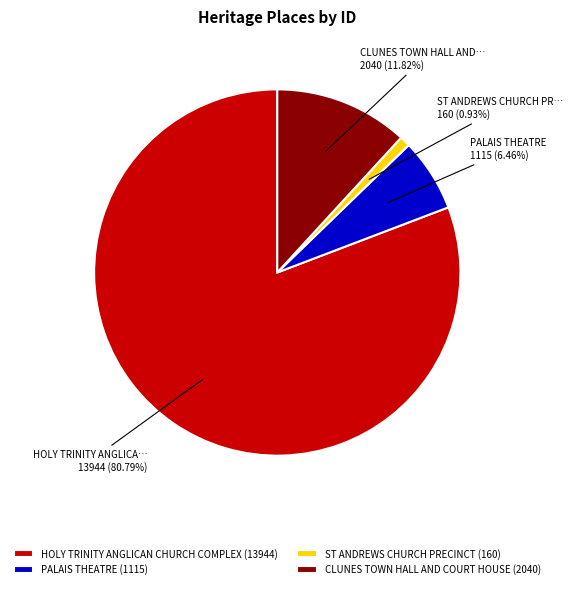

What percentage is NOT represented by CLUNES TOWN HALL AND COURT HOUSE?

88.2%